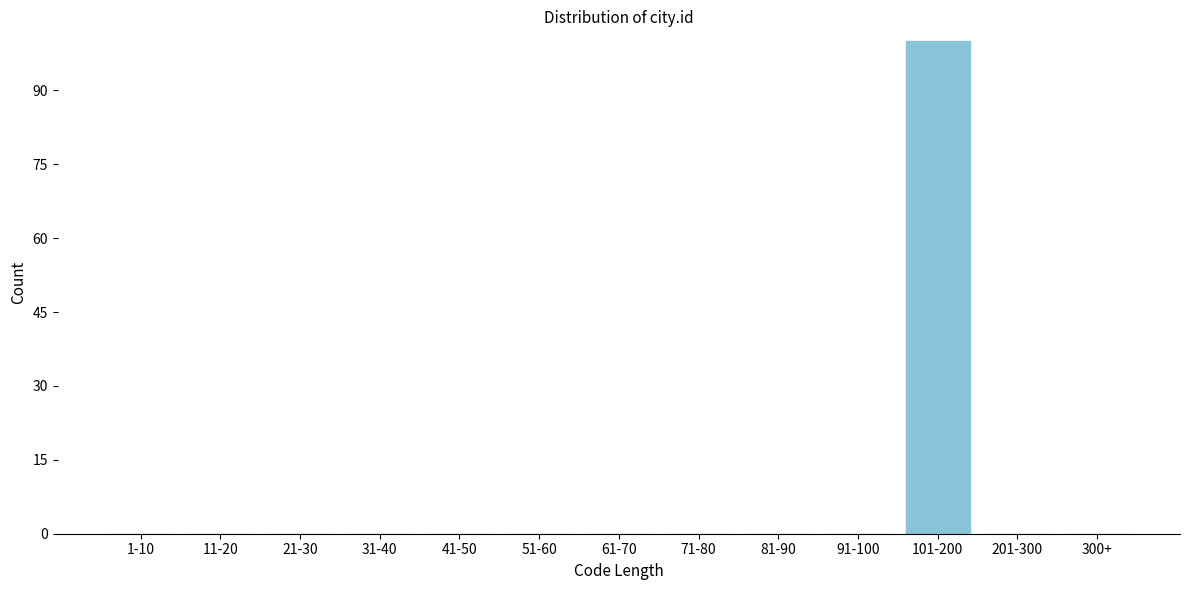

Reading right to left, list all the values displayed in this chart.

300+=0	201-300=0	101-200=100	91-100=0	81-90=0	71-80=0	61-70=0	51-60=0	41-50=0	31-40=0	21-30=0	11-20=0	1-10=0